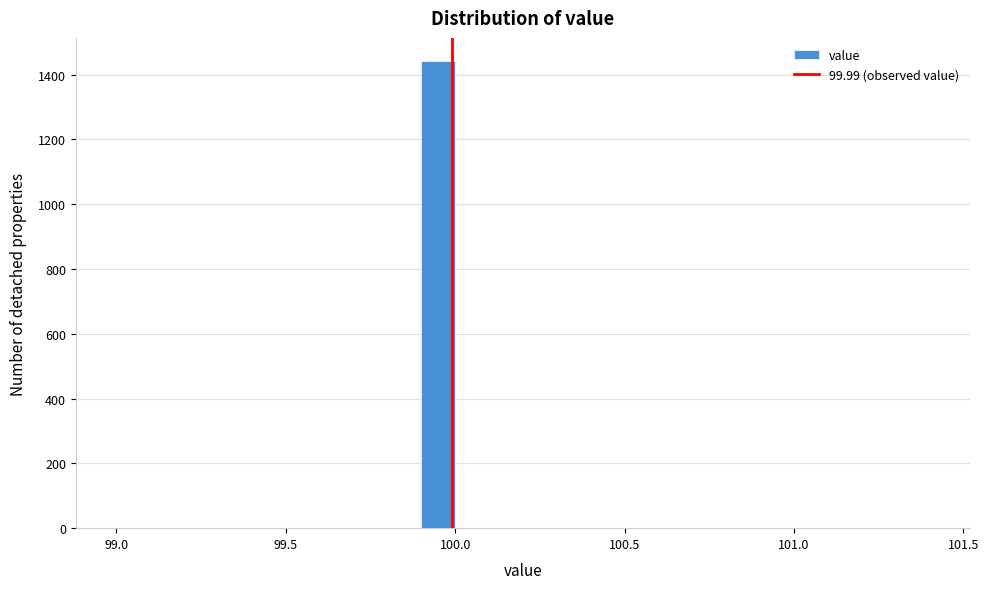

Around what value on the x-axis is the tallest bar? Give the approximate position of its centre, as read against the axis.

99.95